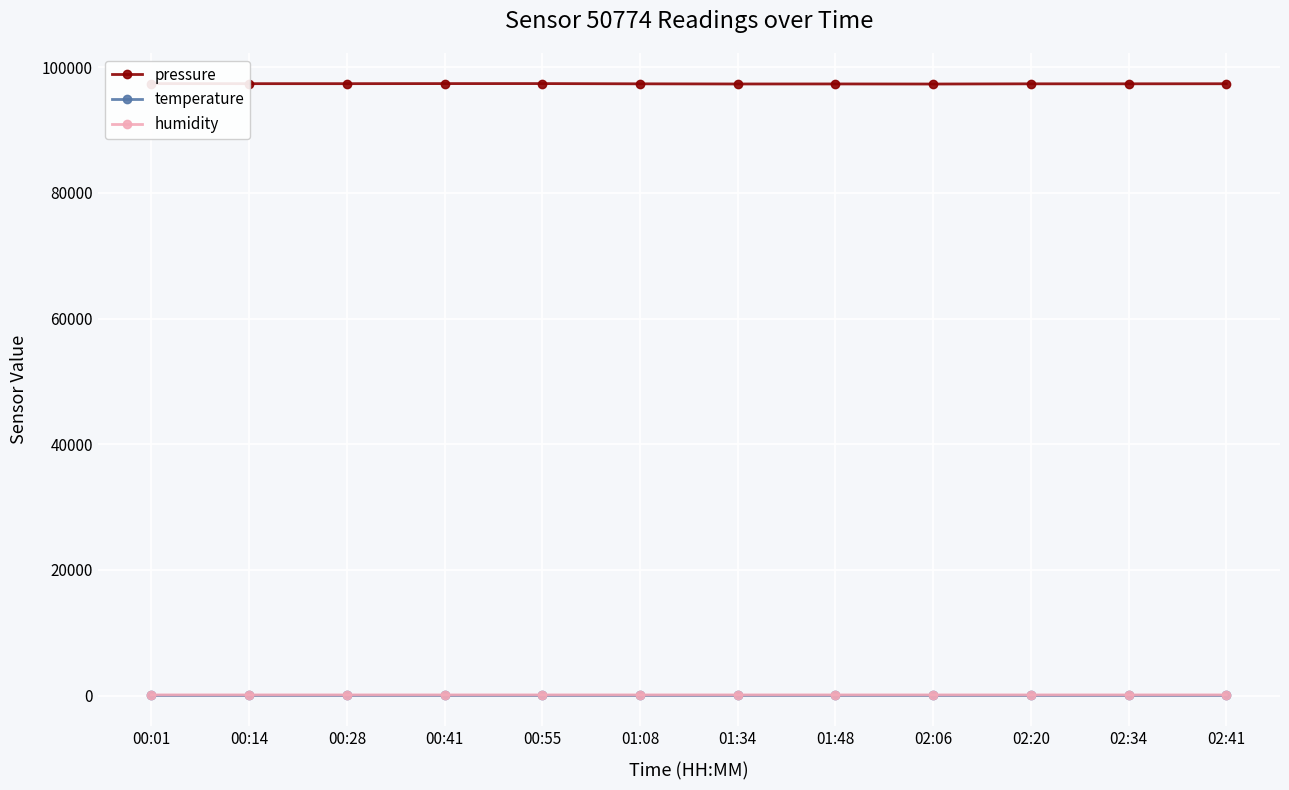

True or false: temperature has more than 0 interior local peaks.

True